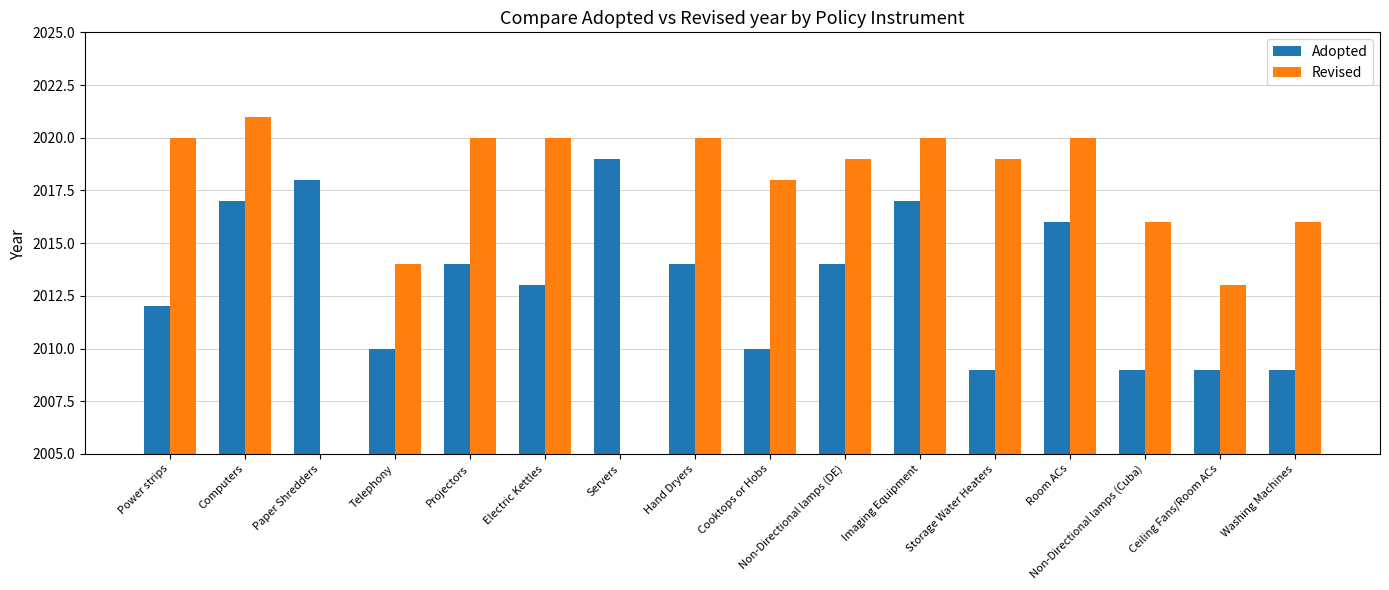

Rank the series at Storage Water Heaters from lowest to highest value.

Adopted, Revised